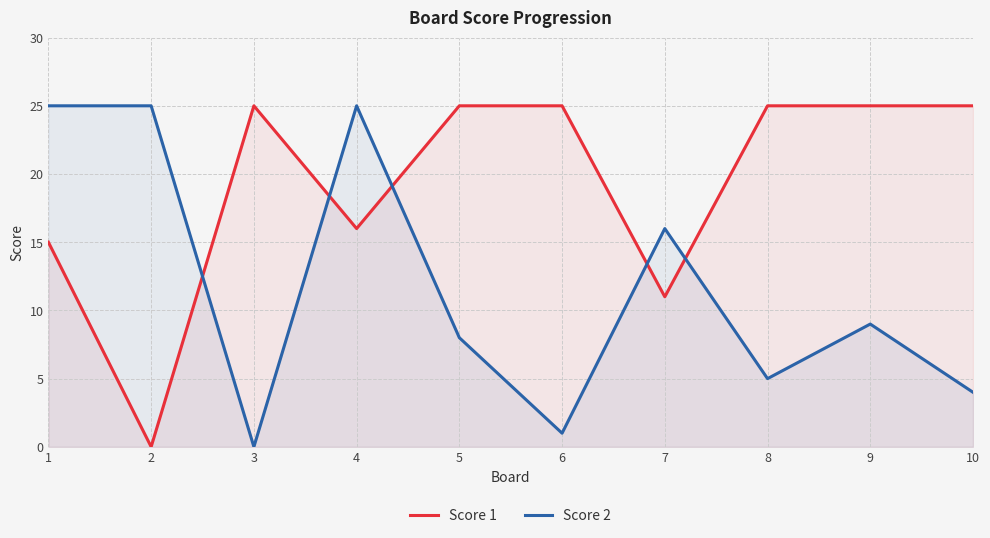

At which category is the sum across all series the highest?

4